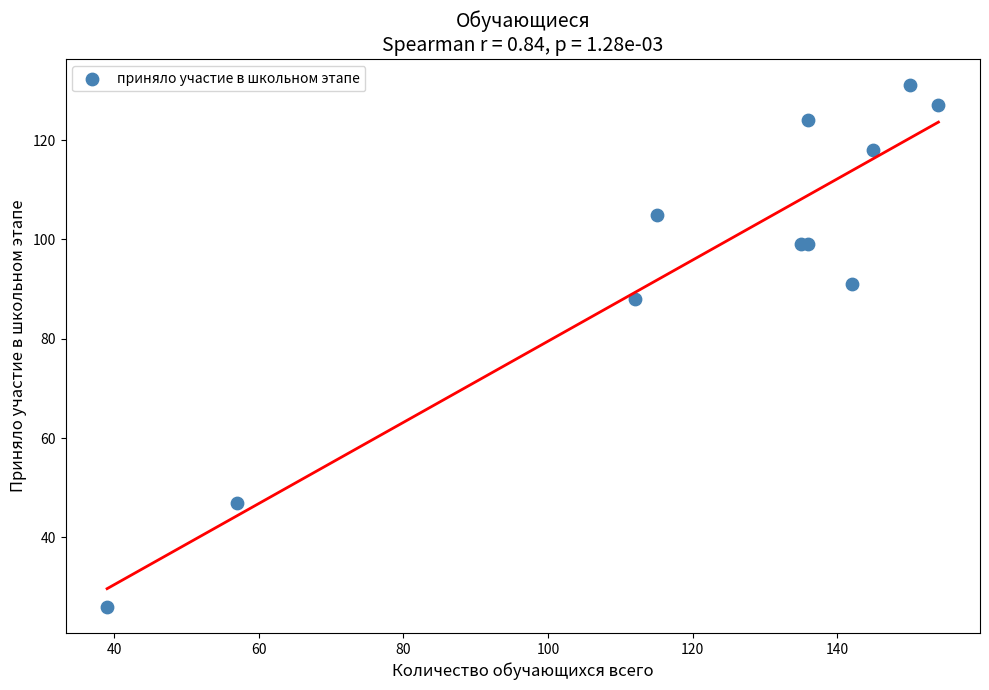

What Y value in the scatter plot is closest to 78?

88